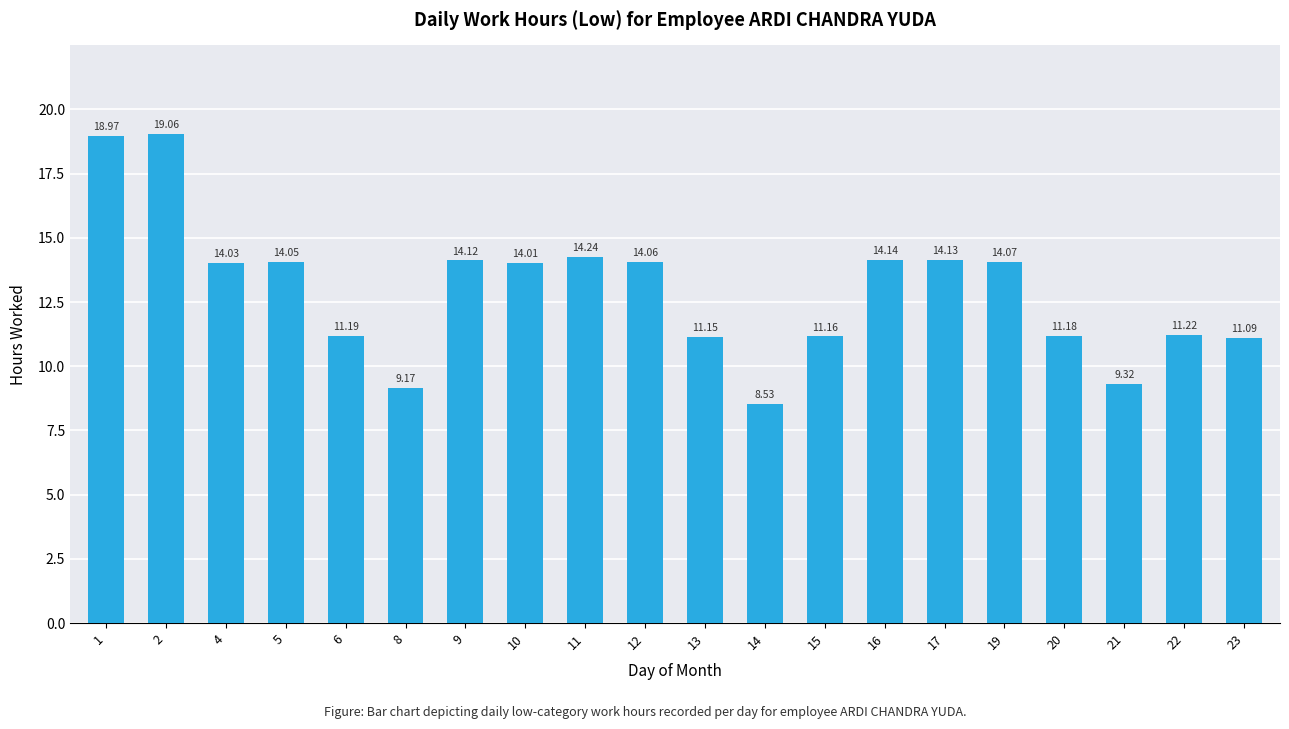

Reading left to right, extract all data points from this chart.

1=19.0	2=19.1	4=14.0	5=14.1	6=11.2	8=9.2	9=14.1	10=14.0	11=14.2	12=14.1	13=11.2	14=8.5	15=11.2	16=14.1	17=14.1	19=14.1	20=11.2	21=9.3	22=11.2	23=11.1